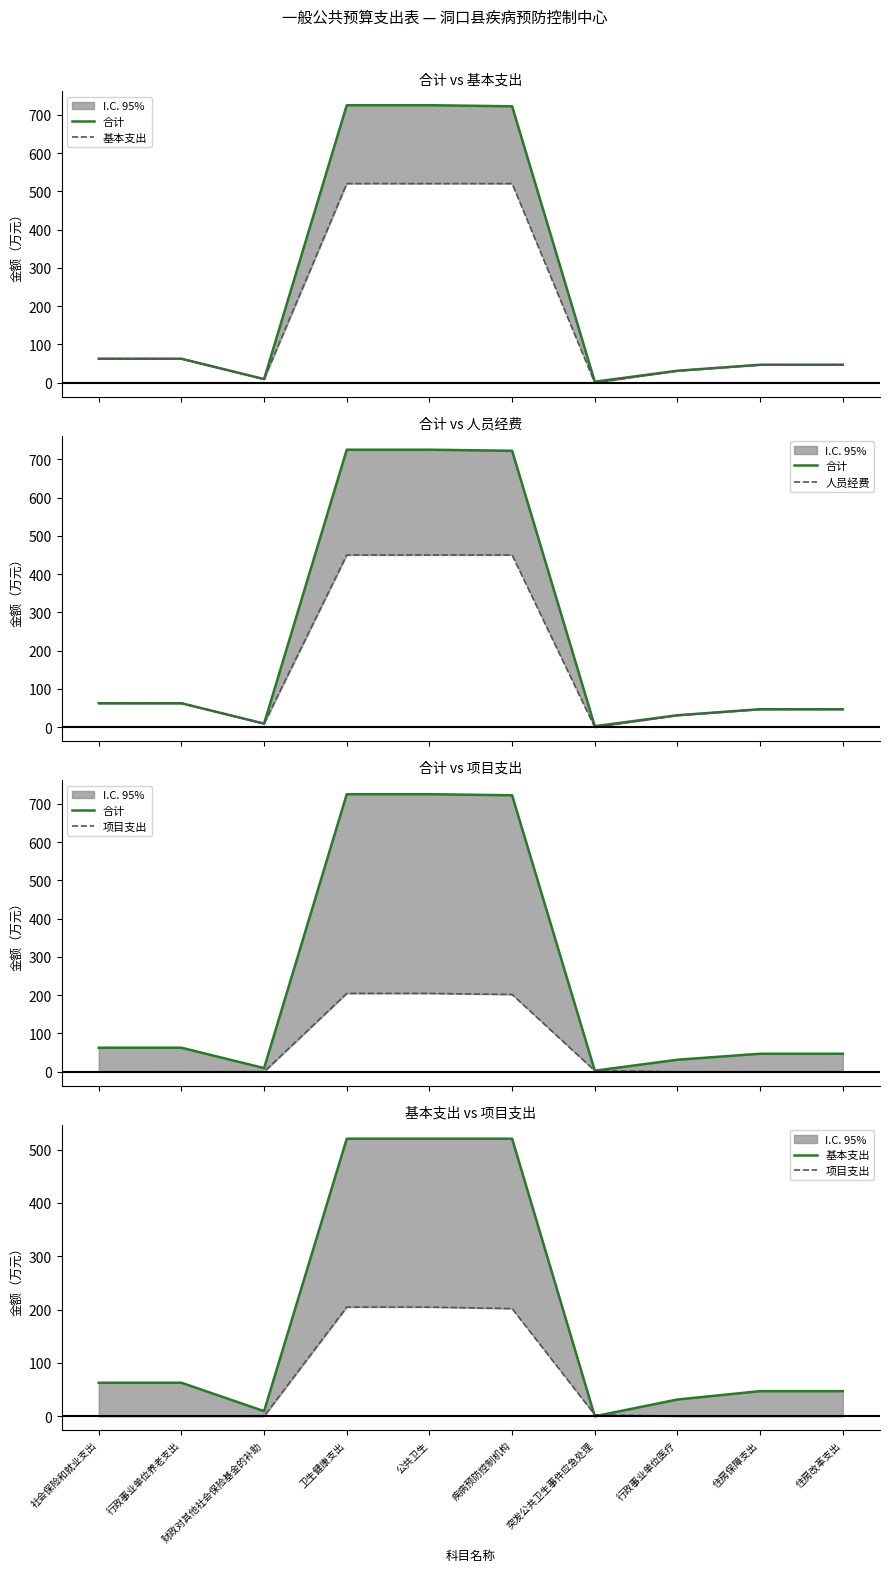

At 公共卫生, list the series in order from smallest to largest.

项目支出, 人员经费, 基本支出, 合计